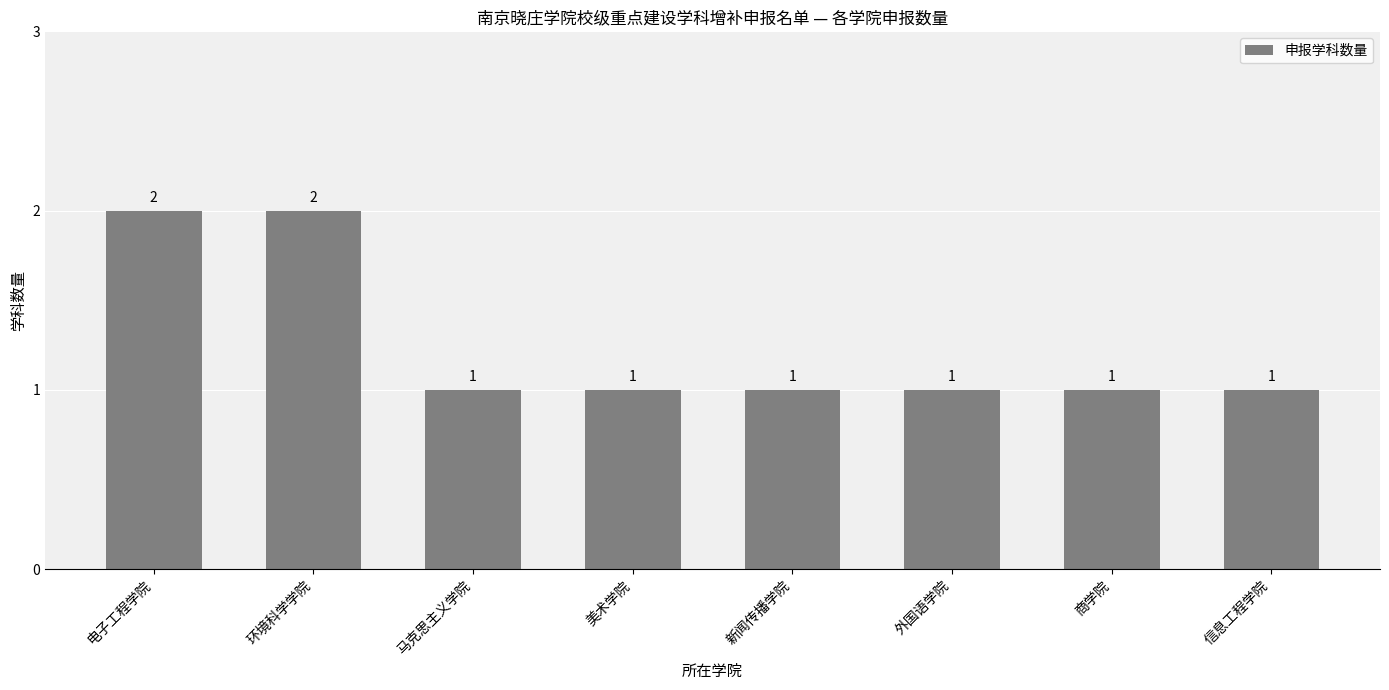

What is the label of the 4th bar from the left?

美术学院